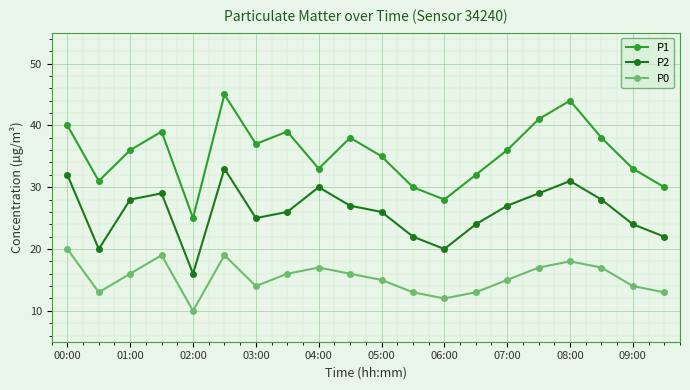

True or false: P2 and P1 cross at least once.

False